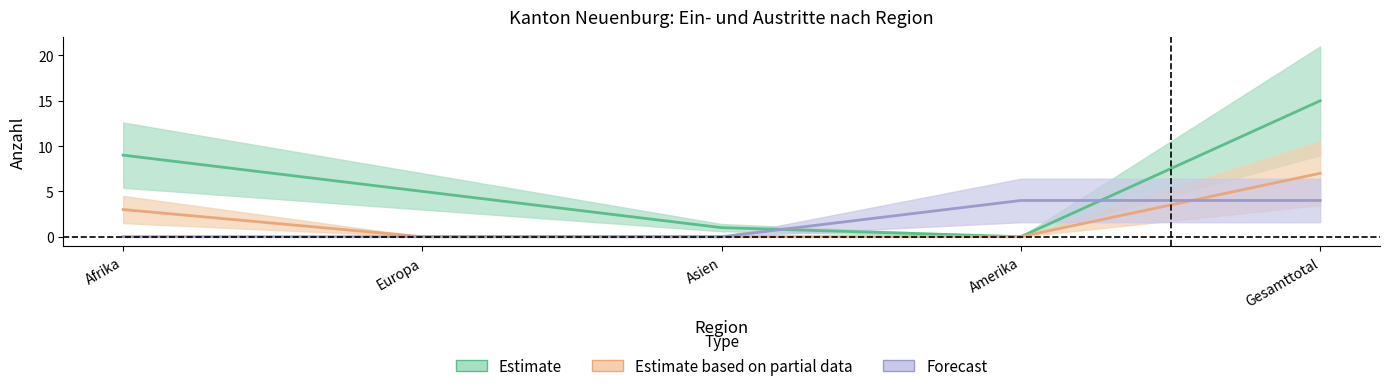

Reading left to right, what are all the values shown in this chart?

Beginn Ausreise-organisation: 9	5	1	0	15
Beginn Papier-beschaffung: 3	0	0	0	7
Gesuche Rückkehrhilfe: 0	0	0	4	4